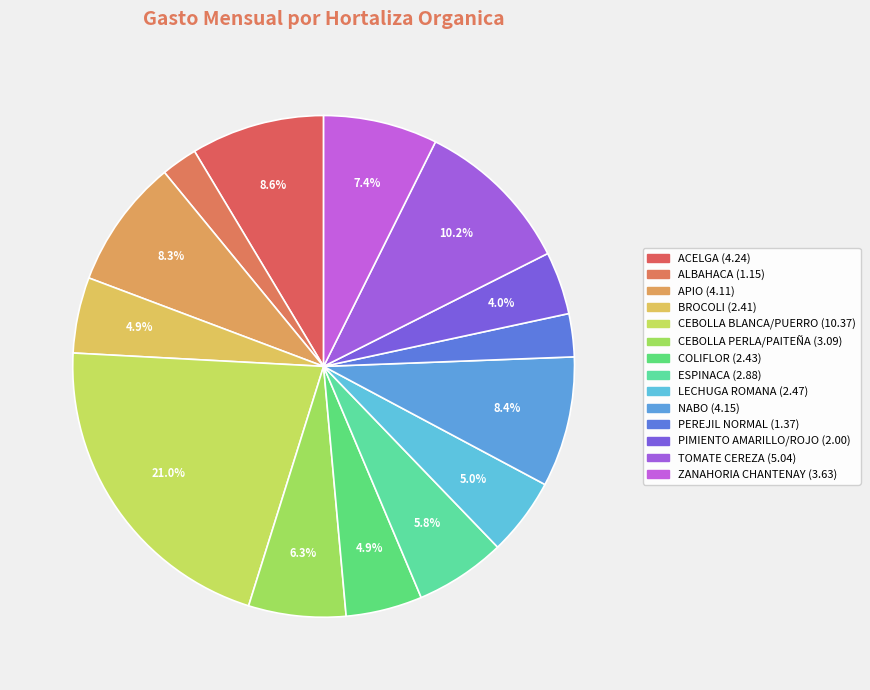

Combined, do BROCOLI and ZANAHORIA CHANTENAY account for over 50%?

No